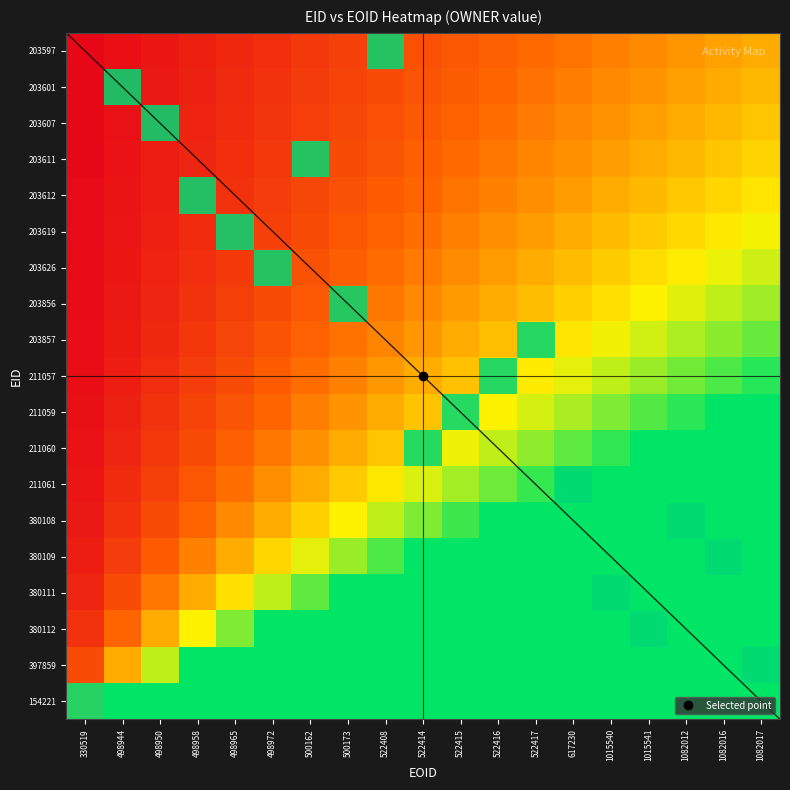

Is the value of 203611 at 1082017 greater than the value of 203857 at 1015540?

No